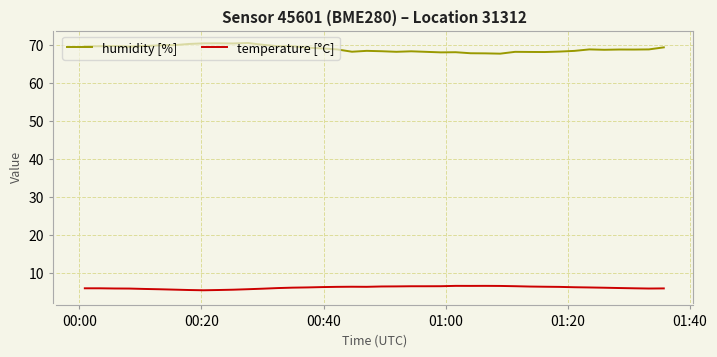

True or false: humidity [%] and temperature [°C] intersect in this chart.

False